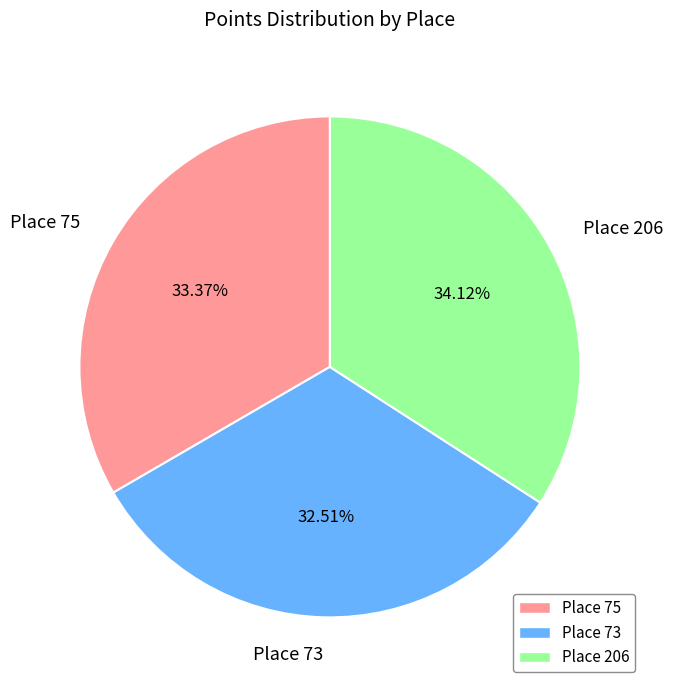

What portion of the pie excludes Place 75?

66.6%